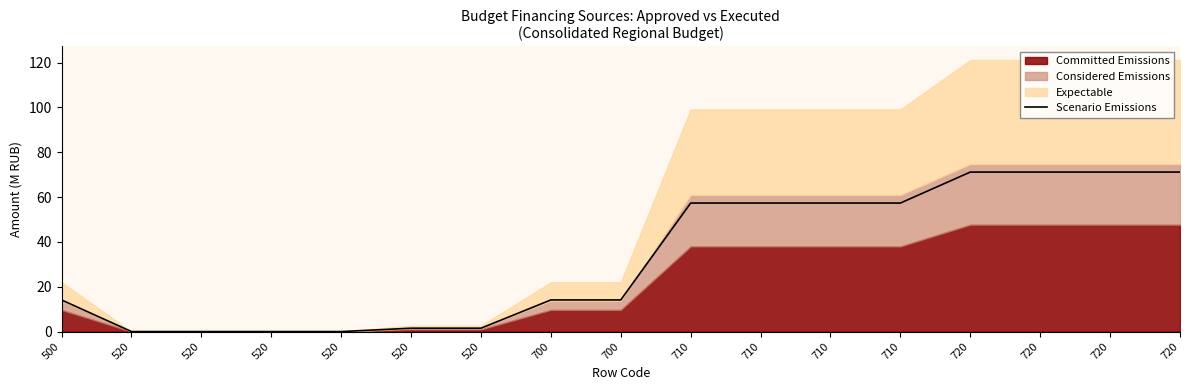

Which label corresponds to the largest value in the chart?

720